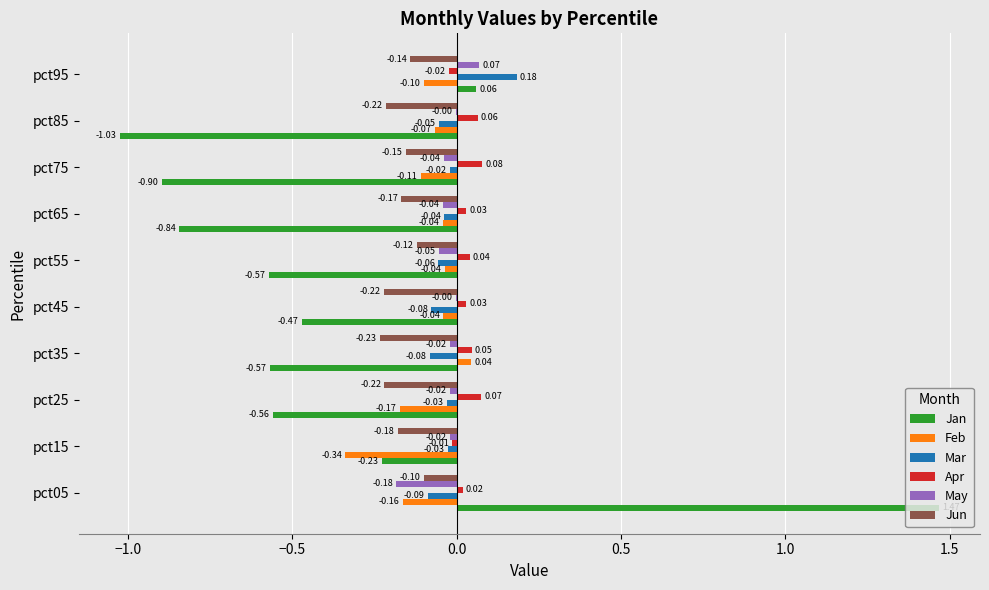

What is the highest value of the Jun series?

-0.1